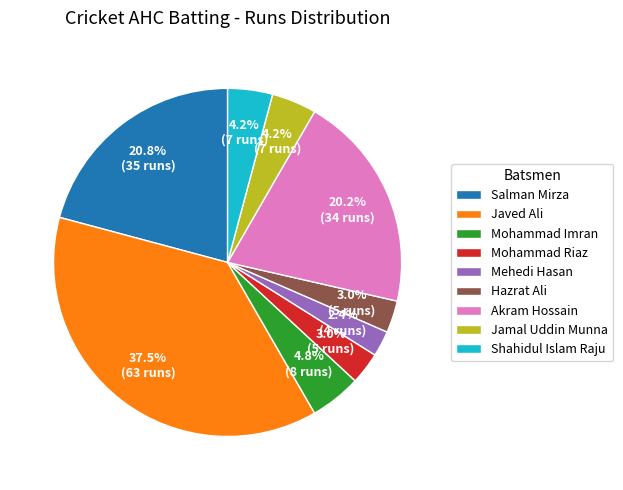

What is the largest slice in the pie chart?

Javed Ali